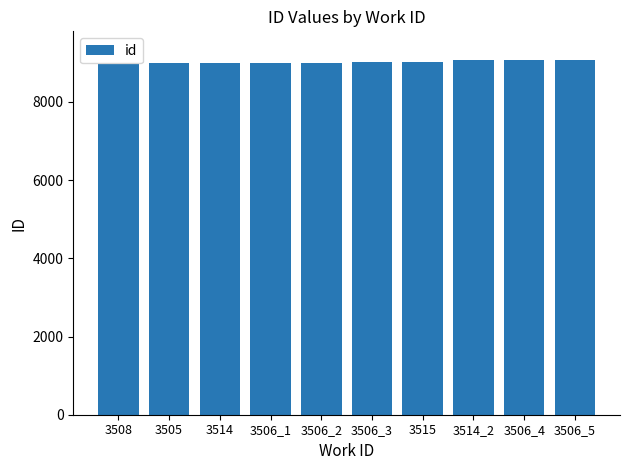

What is the value of the 10th bar from the left?

9081